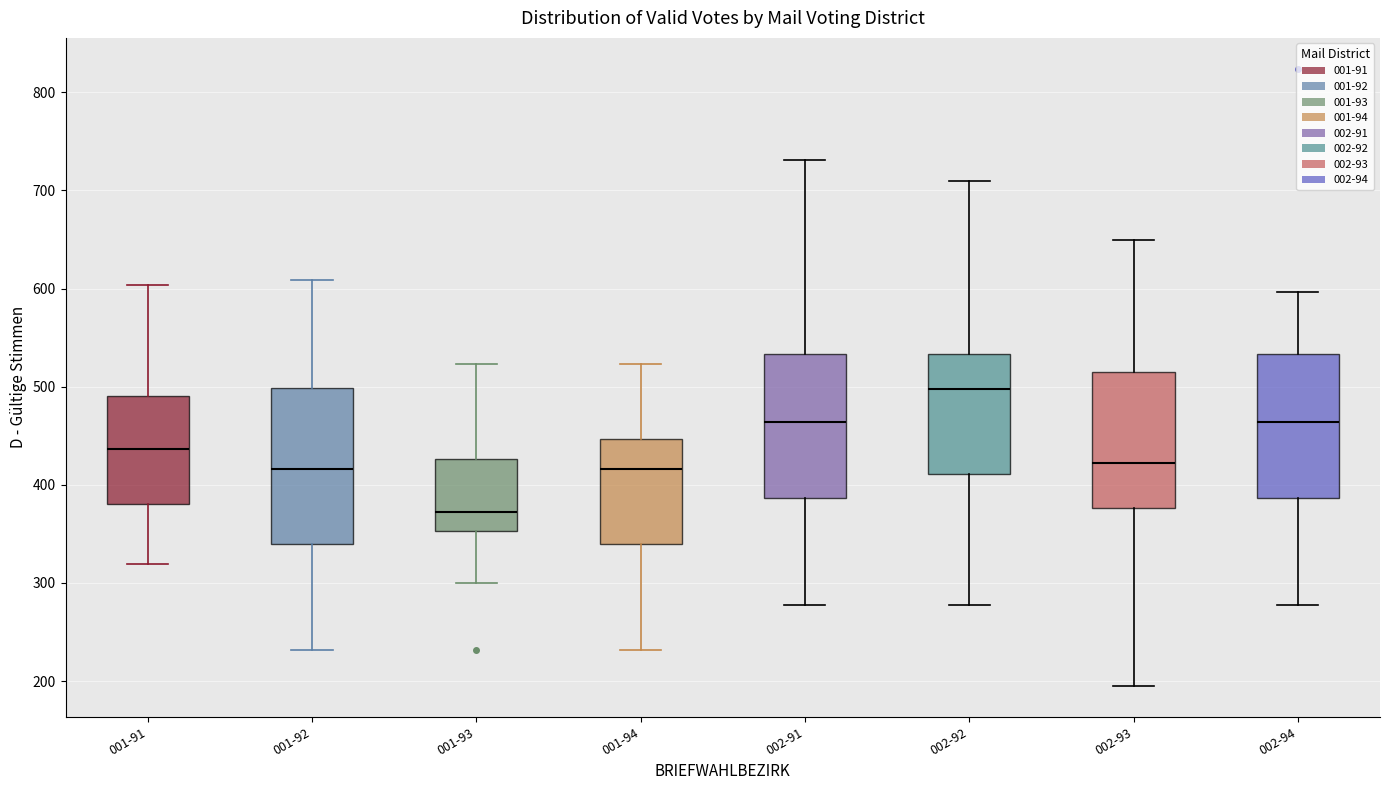

Reading left to right, transcribe this box plot: for each box, give where its median line is, the range the box spans, and where its two whiskers end, as read against the y-axis. The values are not printed on the chart, so give them approximately, as read against the axis.

001-91: median 440, box 380 to 490, whiskers 320 to 600
001-92: median 420, box 340 to 500, whiskers 230 to 610
001-93: median 370, box 350 to 430, whiskers 300 to 520
001-94: median 420, box 340 to 450, whiskers 230 to 520
002-91: median 460, box 390 to 530, whiskers 280 to 730
002-92: median 500, box 410 to 530, whiskers 280 to 710
002-93: median 420, box 380 to 520, whiskers 200 to 650
002-94: median 460, box 390 to 530, whiskers 280 to 600